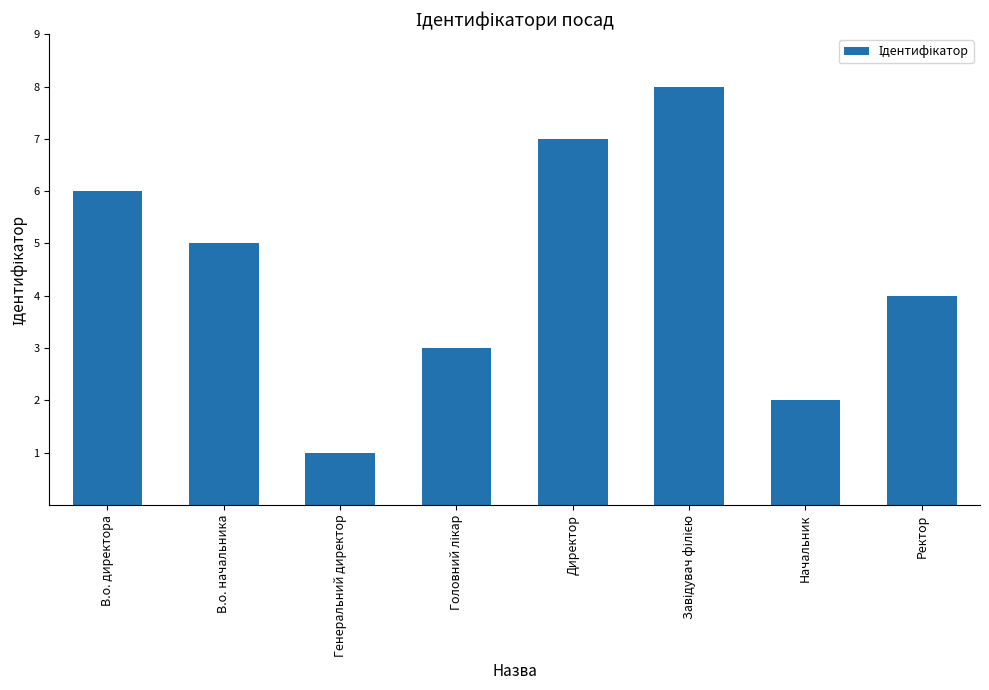

Is it true that the value at Начальник is 2?

True